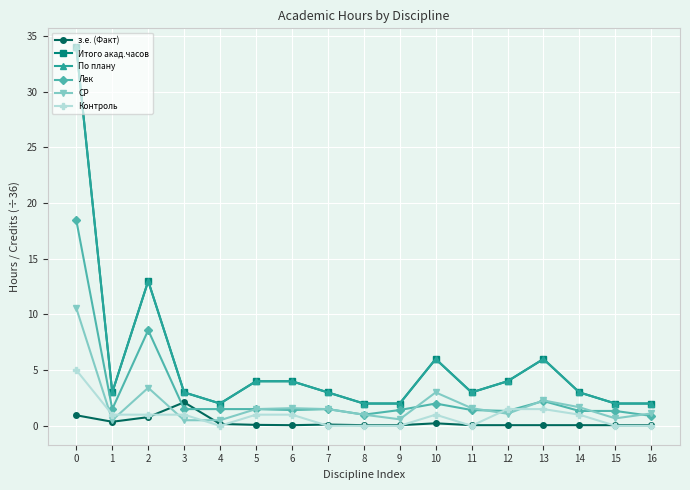

Does the chart have visible grid lines?

Yes